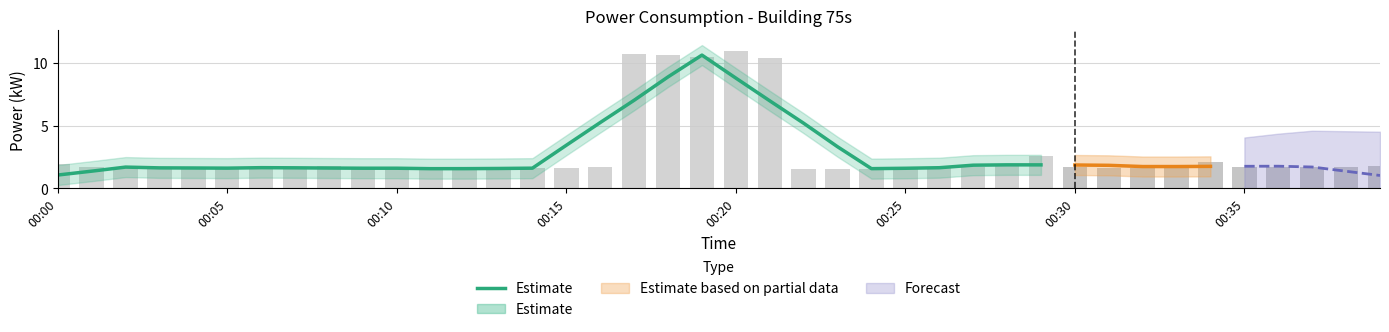

Reading left to right, what are all the values shown in this chart?

1.0	1.4	1.7	1.6	1.6	1.6	1.6	1.6	1.6	1.6	1.6	1.6	1.6	1.6	1.6	3.4	5.2	7.0	8.9	10.6	8.8	7.0	5.2	3.3	1.6	1.6	1.6	1.8	1.9	1.9